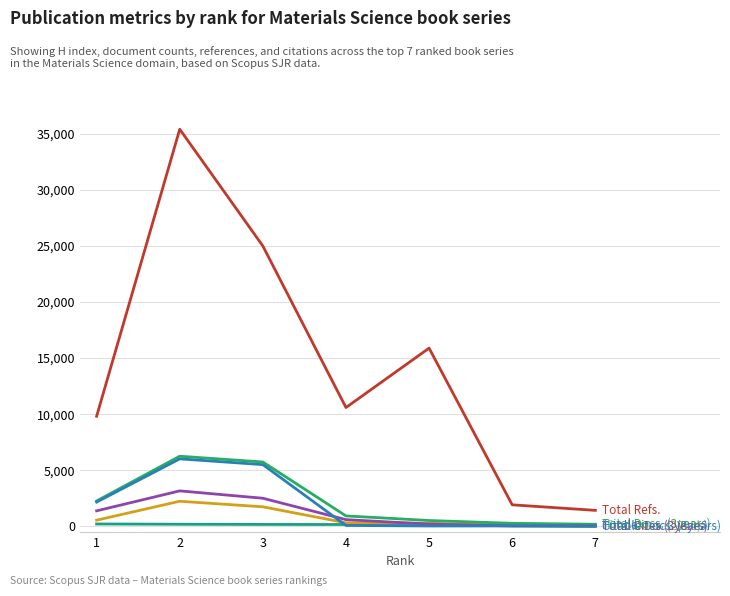

What is the greatest value displayed?

35394